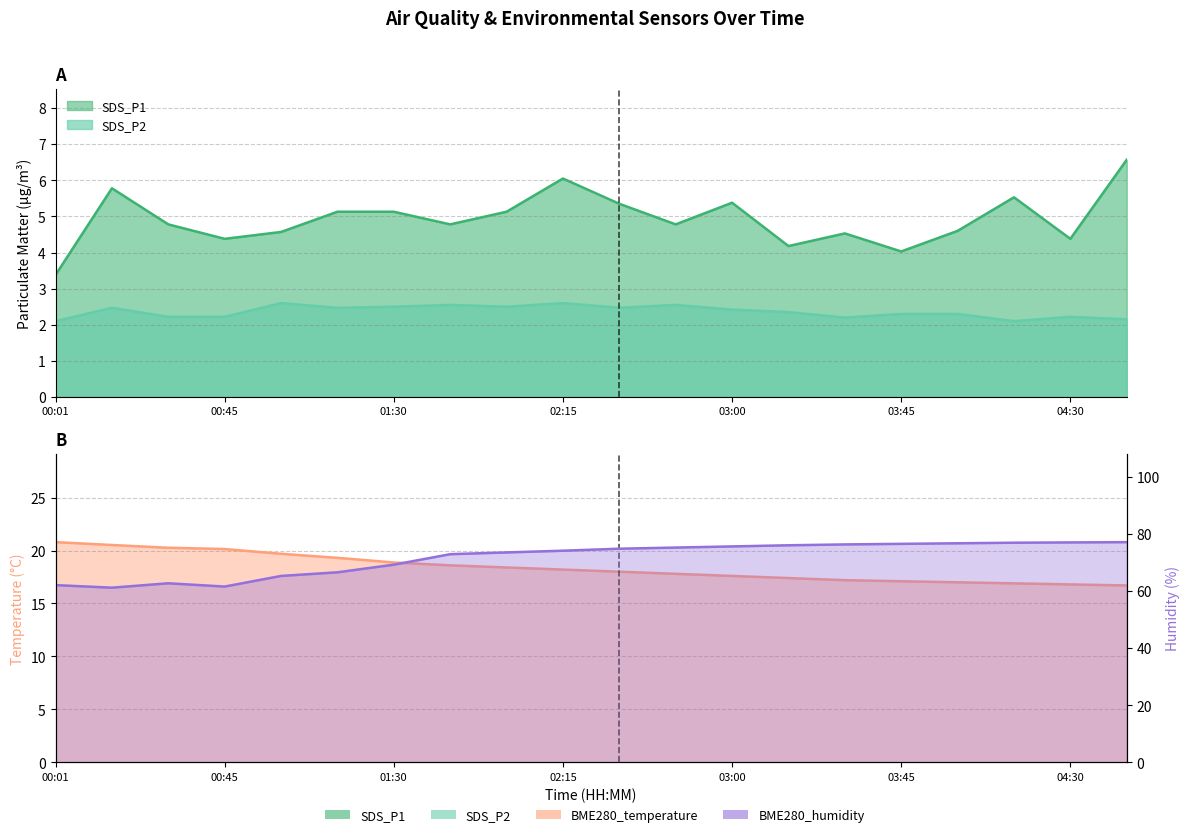

Where is the first local maximum for SDS_P1?

00:16